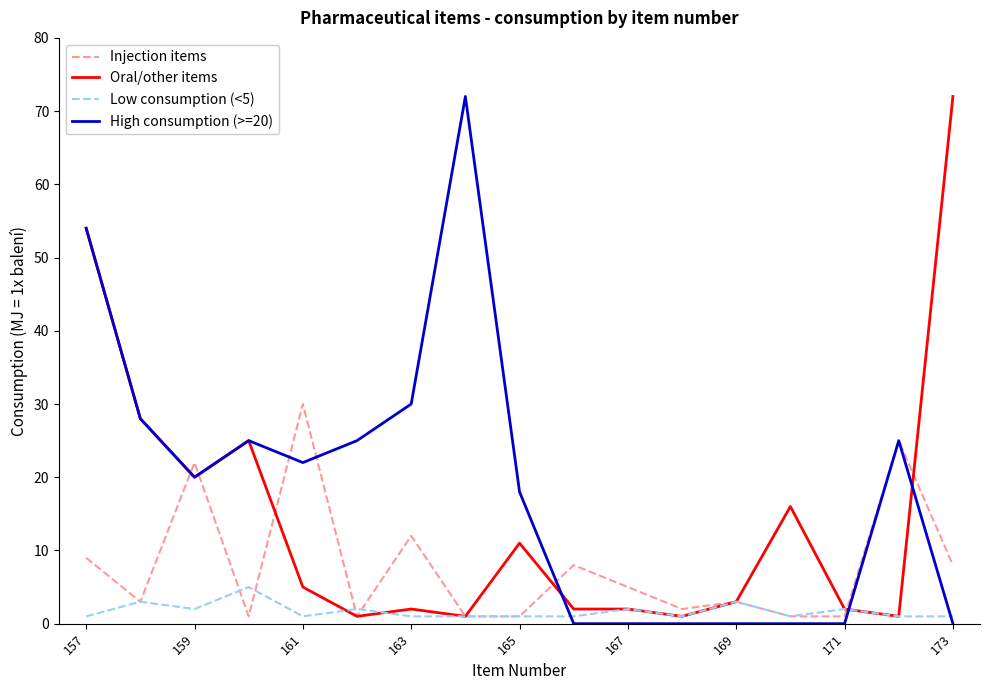

Which series has the largest total across all categories?

High consumption (>=20)